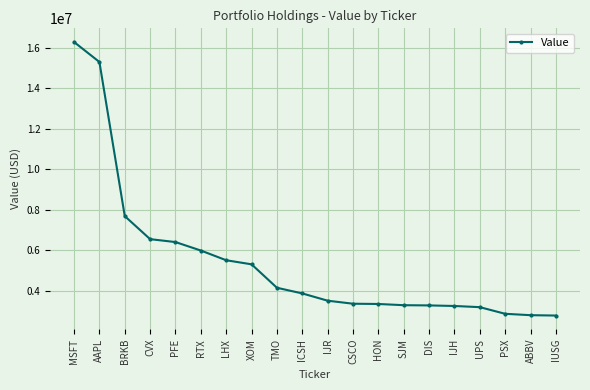

What is the minimum value shown in the chart?

2765000